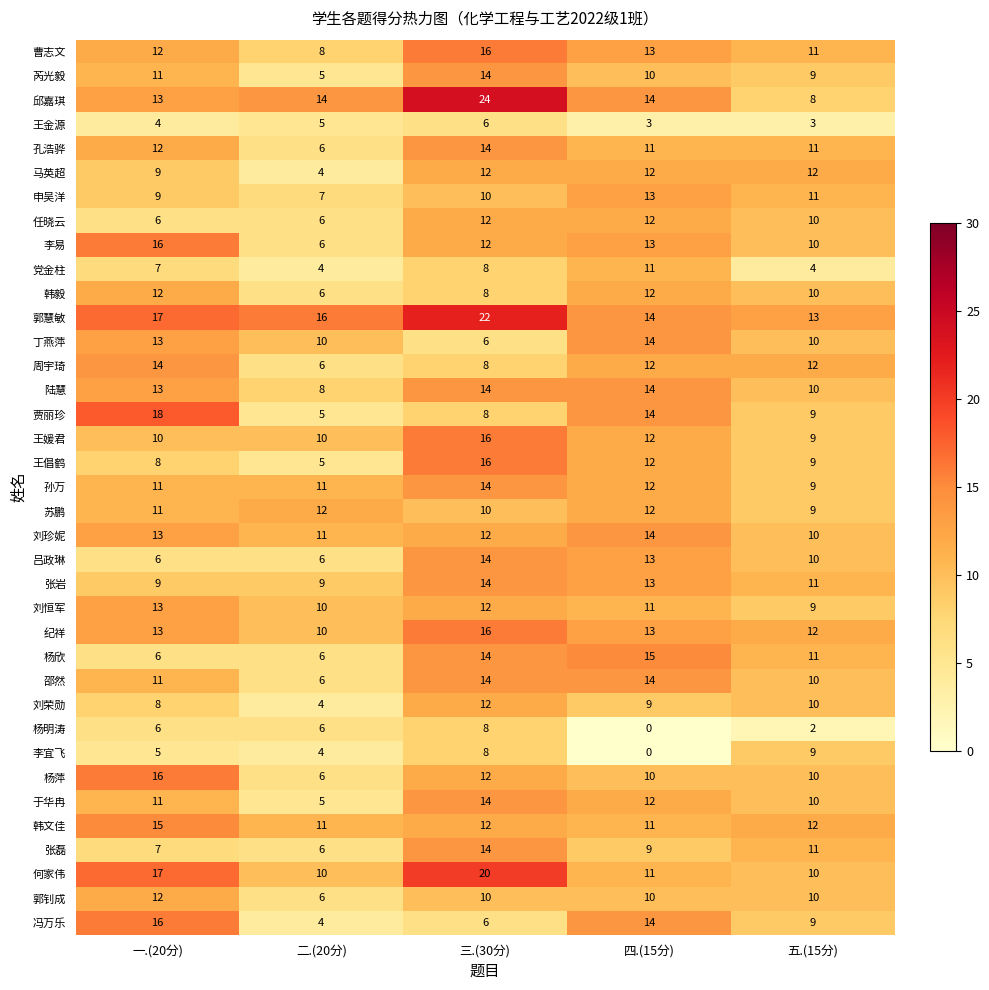

True or false: 苏鹏 has a value of 12 at 四.(15分).

True